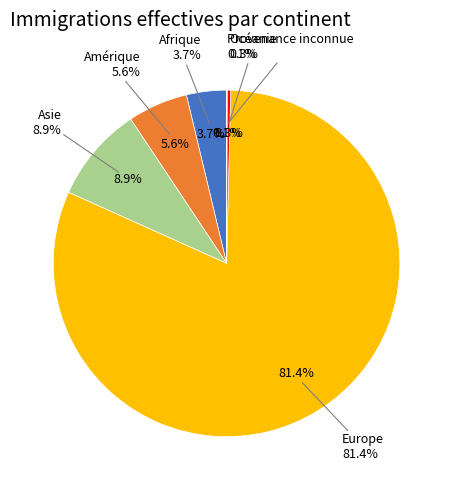

Do Europe and Océanie together represent more than half of the pie?

Yes